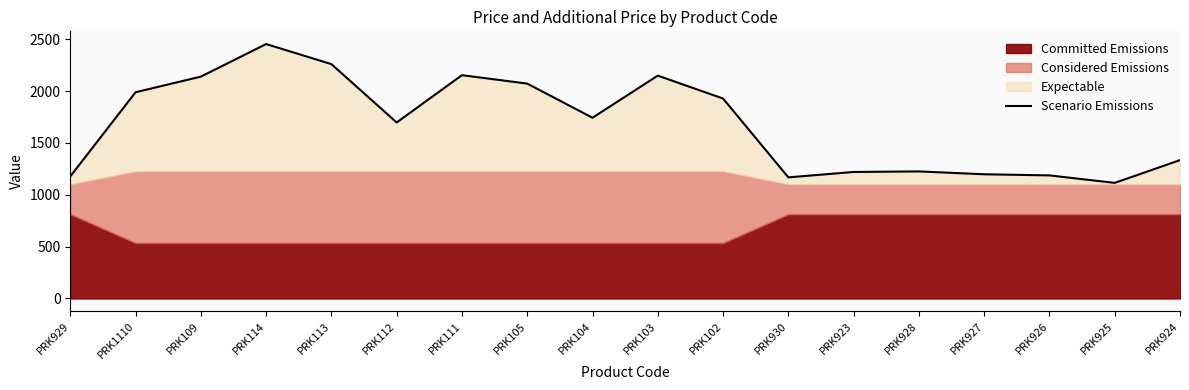

What is the greatest value displayed?

2454.3